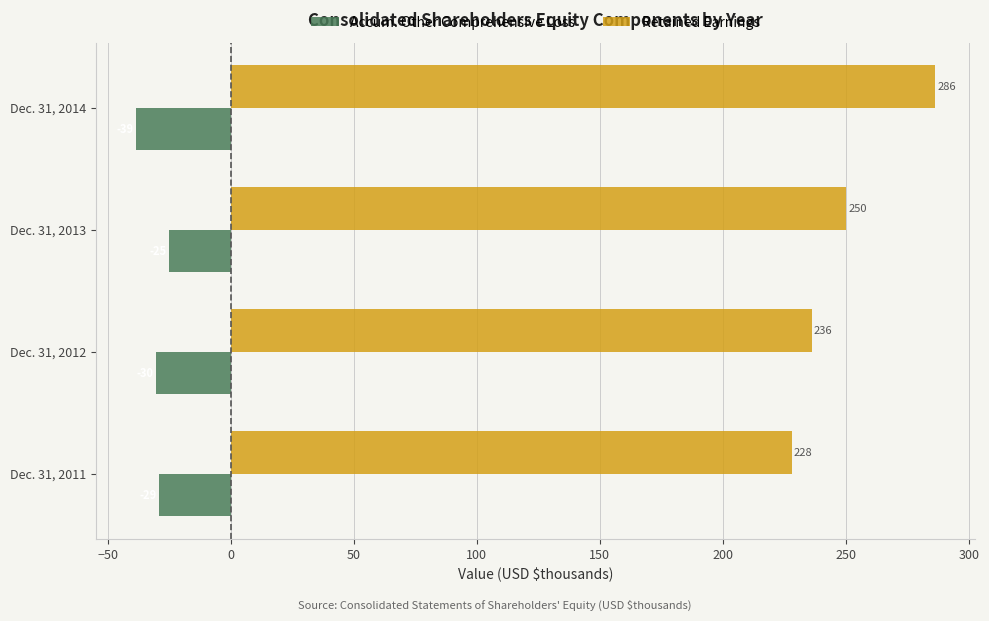

What is the sum of all Retained Earnings values?

1000.0